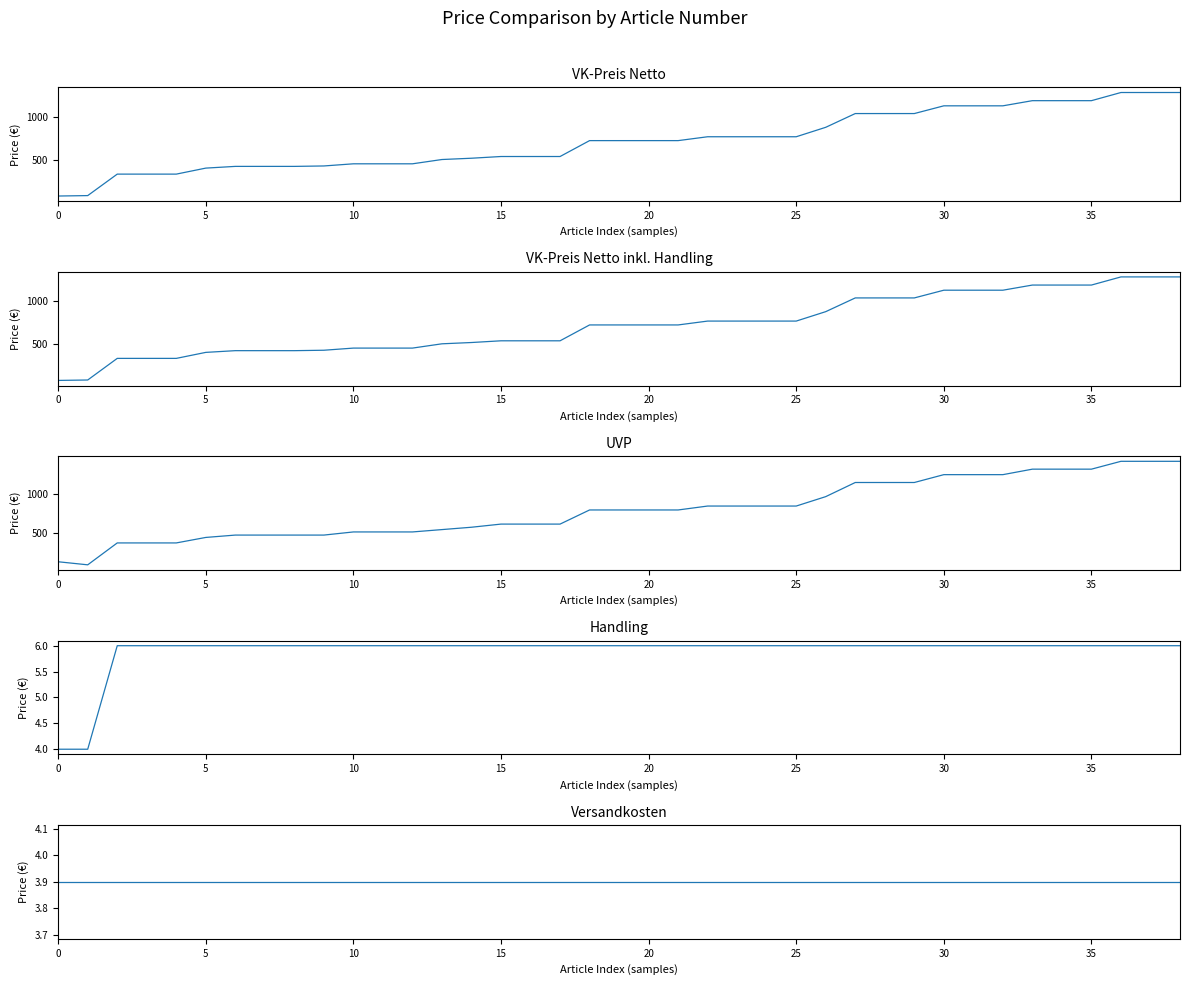

What is the value of the UVP point at the 2nd from the left?

100.0